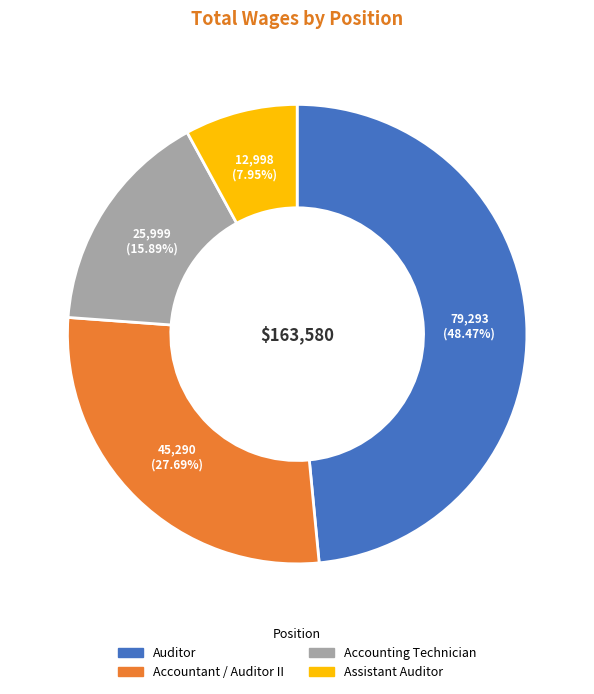

Rank the categories by value from highest to lowest.

Auditor, Accountant / Auditor II, Accounting Technician, Assistant Auditor